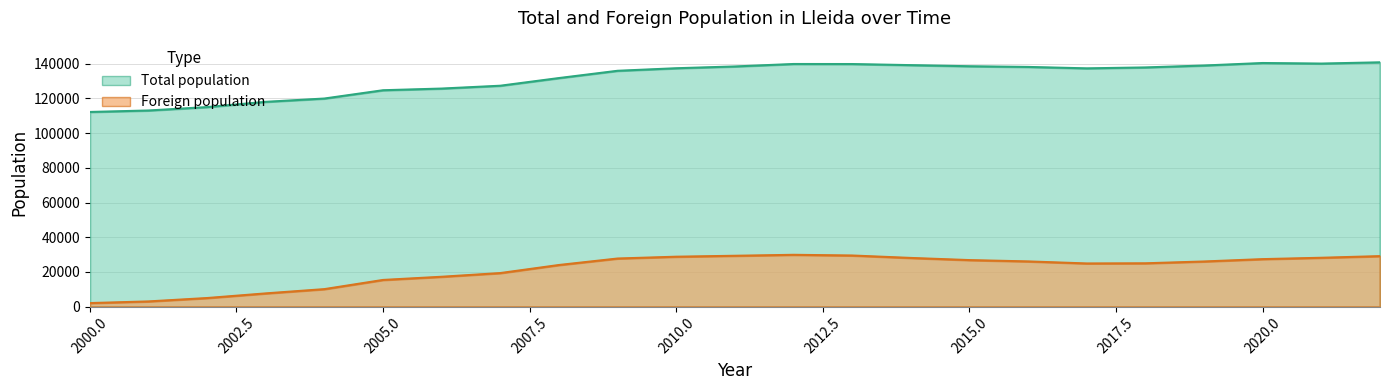

Is it true that Foreign population equals 16359 at 2020?

False